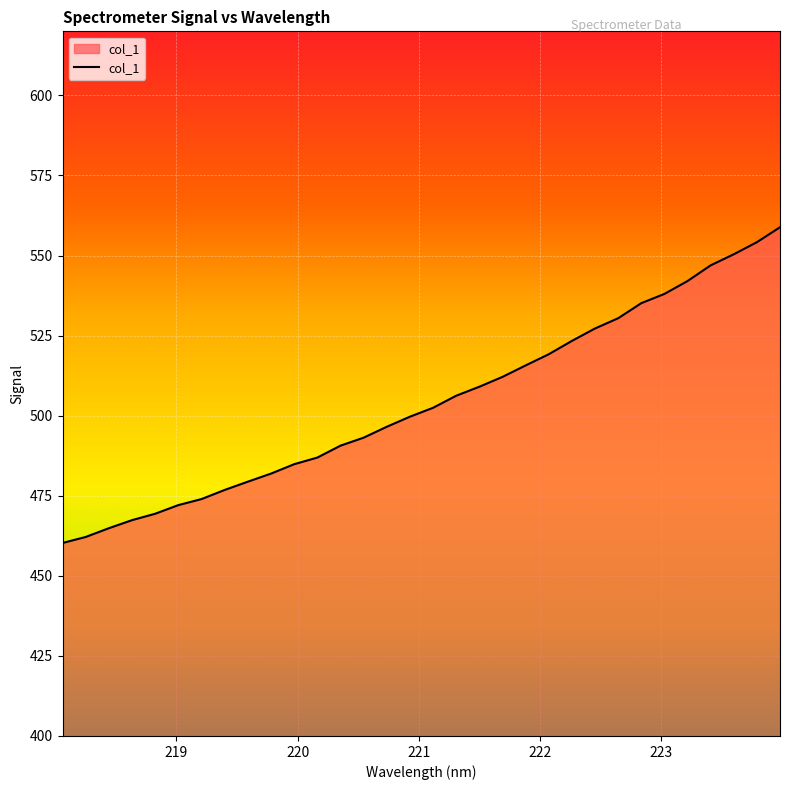

What is the sum of all values?

16131.3